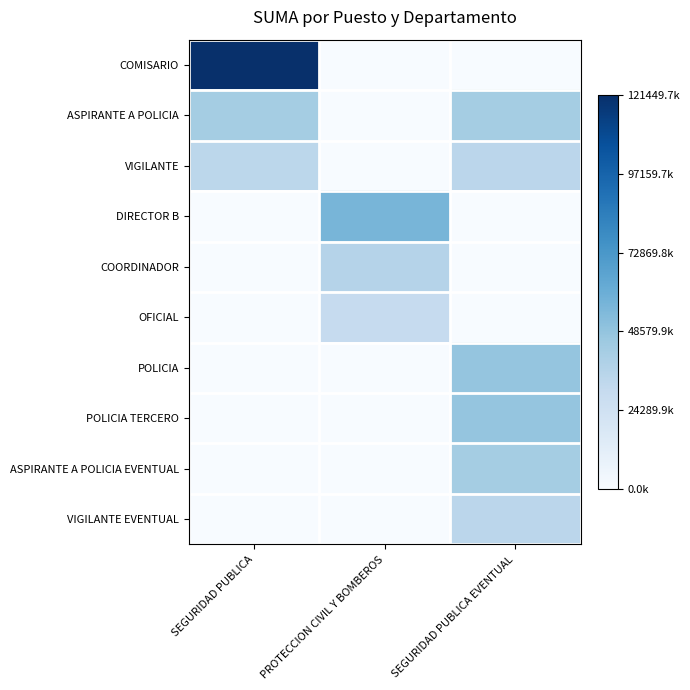

Reading left to right, what are all the values shown in this chart?

COMISARIO: SEGURIDAD PUBLICA=1.0	PROTECCION CIVIL Y BOMBEROS=0.0	SEGURIDAD PUBLICA EVENTUAL=0.0
ASPIRANTE A POLICIA: SEGURIDAD PUBLICA=0.4	PROTECCION CIVIL Y BOMBEROS=0.0	SEGURIDAD PUBLICA EVENTUAL=0.4
VIGILANTE: SEGURIDAD PUBLICA=0.3	PROTECCION CIVIL Y BOMBEROS=0.0	SEGURIDAD PUBLICA EVENTUAL=0.3
DIRECTOR B: SEGURIDAD PUBLICA=0.0	PROTECCION CIVIL Y BOMBEROS=0.5	SEGURIDAD PUBLICA EVENTUAL=0.0
COORDINADOR: SEGURIDAD PUBLICA=0.0	PROTECCION CIVIL Y BOMBEROS=0.3	SEGURIDAD PUBLICA EVENTUAL=0.0
OFICIAL: SEGURIDAD PUBLICA=0.0	PROTECCION CIVIL Y BOMBEROS=0.2	SEGURIDAD PUBLICA EVENTUAL=0.0
POLICIA: SEGURIDAD PUBLICA=0.0	PROTECCION CIVIL Y BOMBEROS=0.0	SEGURIDAD PUBLICA EVENTUAL=0.4
POLICIA TERCERO: SEGURIDAD PUBLICA=0.0	PROTECCION CIVIL Y BOMBEROS=0.0	SEGURIDAD PUBLICA EVENTUAL=0.4
ASPIRANTE A POLICIA EVENTUAL: SEGURIDAD PUBLICA=0.0	PROTECCION CIVIL Y BOMBEROS=0.0	SEGURIDAD PUBLICA EVENTUAL=0.4
VIGILANTE EVENTUAL: SEGURIDAD PUBLICA=0.0	PROTECCION CIVIL Y BOMBEROS=0.0	SEGURIDAD PUBLICA EVENTUAL=0.3